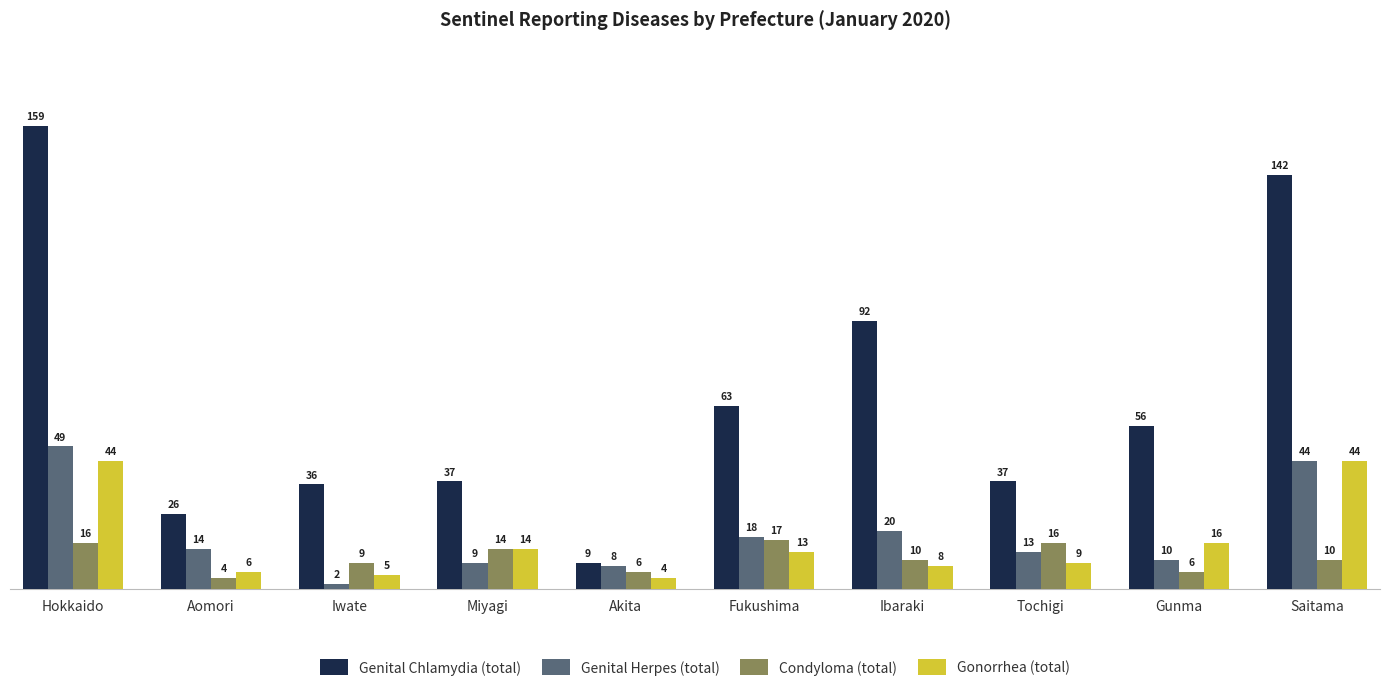

What is the label of the 5th bar from the left?

Akita